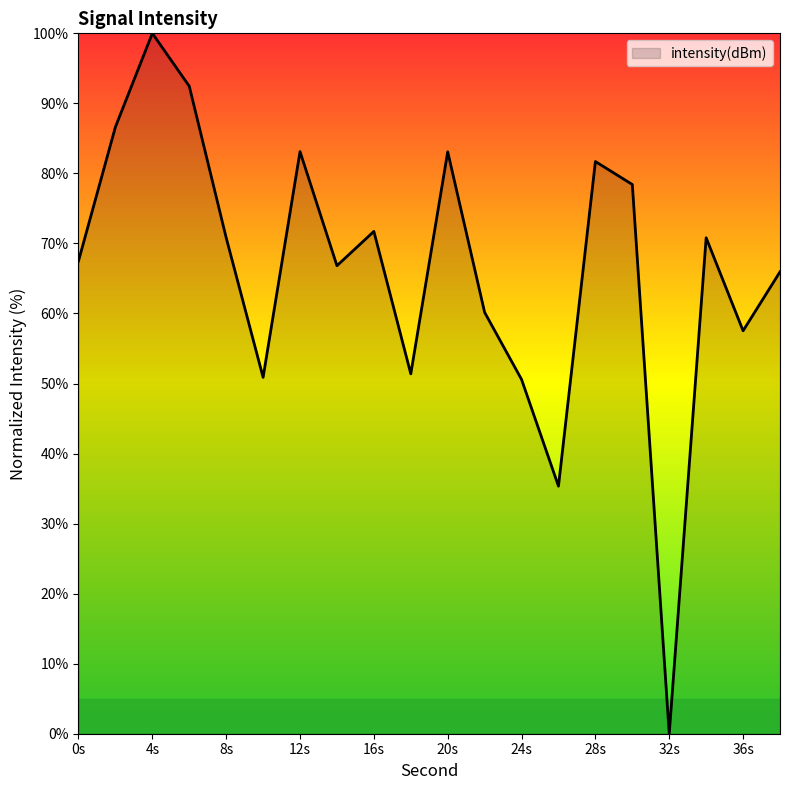

What is the difference between the maximum and minimum values?

100.0